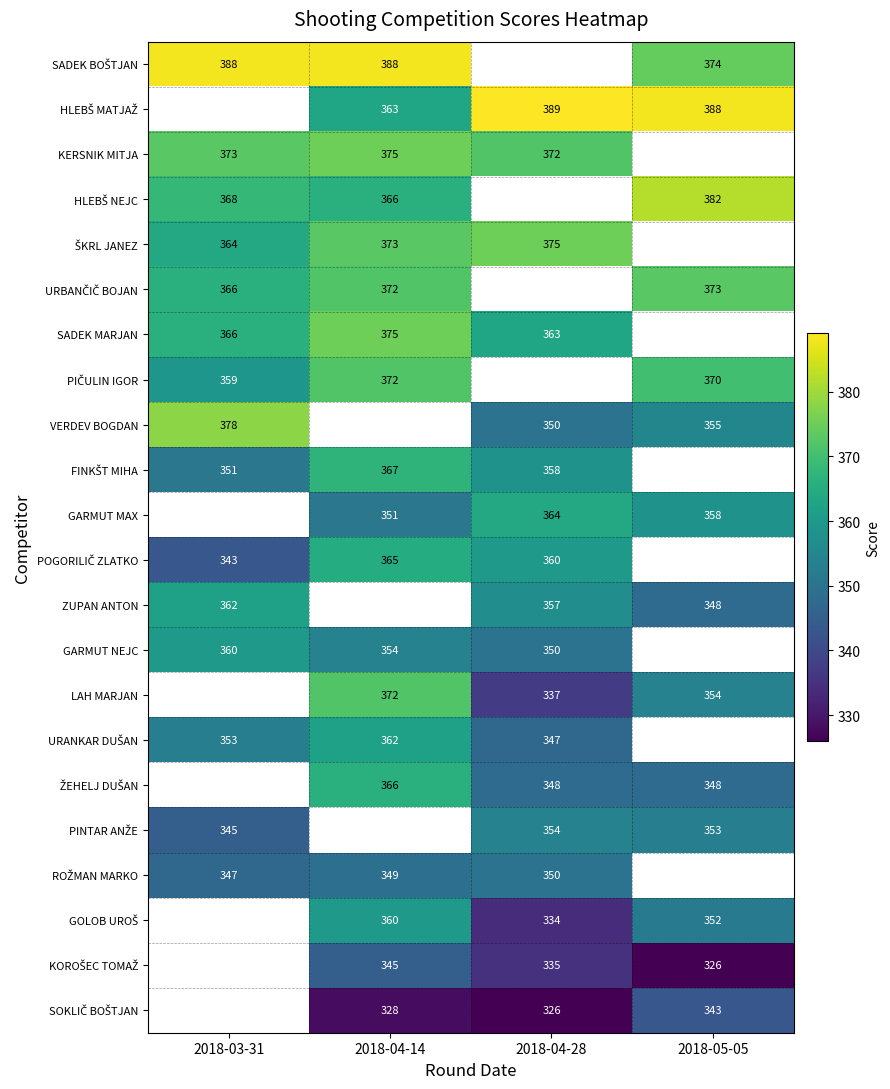

Count the number of categories in the chart.

4